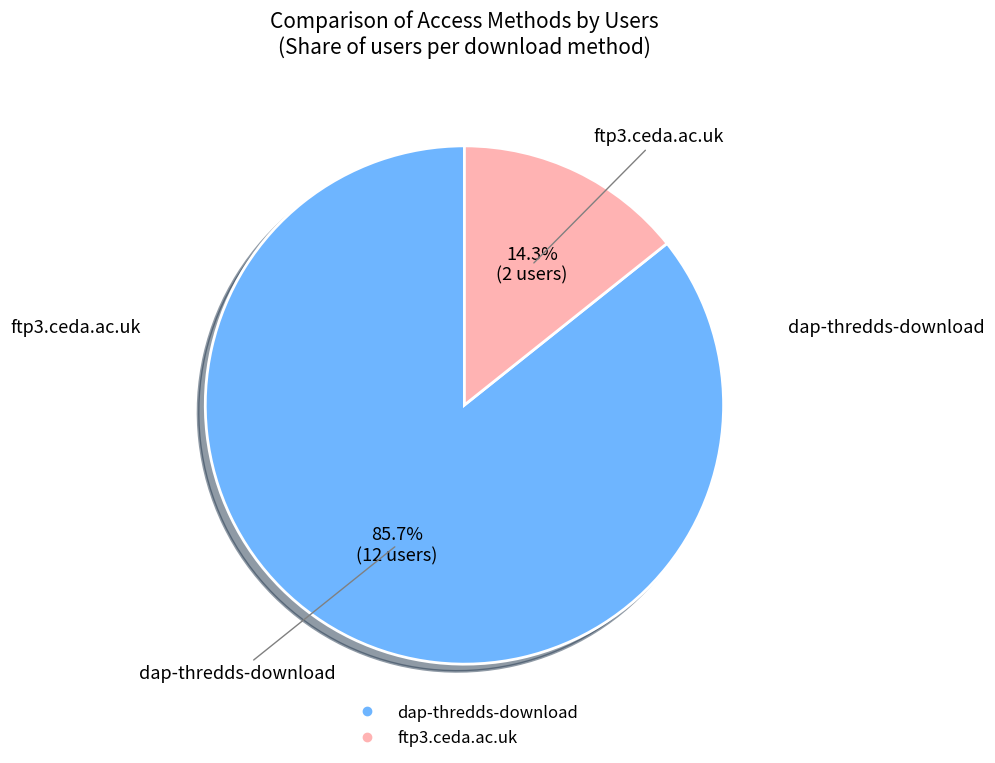

Approximately how many times larger is the value at dap-thredds-download compared to ftp3.ceda.ac.uk?

6.0